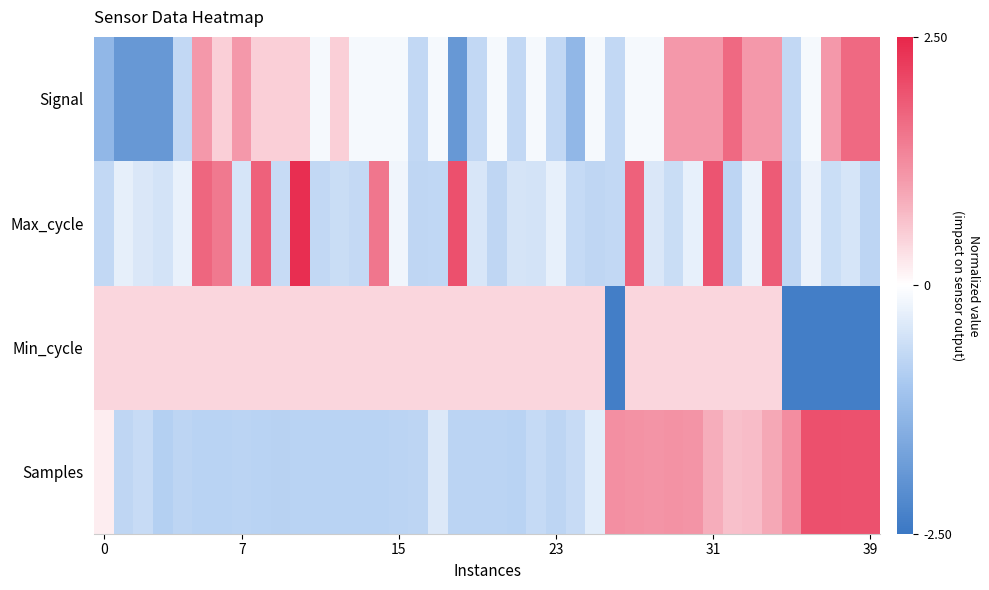

What is the difference between the highest and lowest values at 29?

1.8